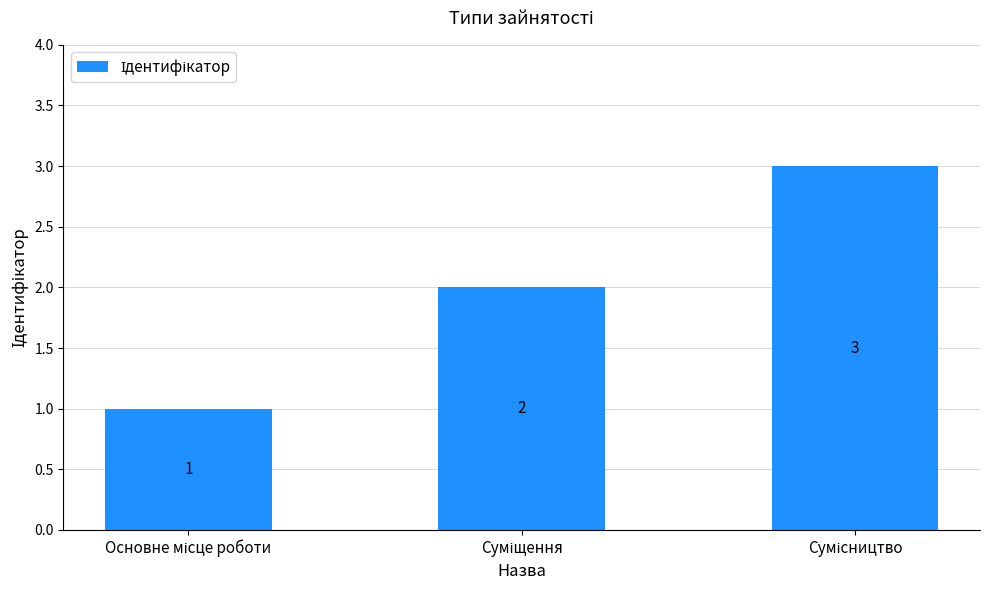

Reading right to left, what are all the values shown in this chart?

3	2	1